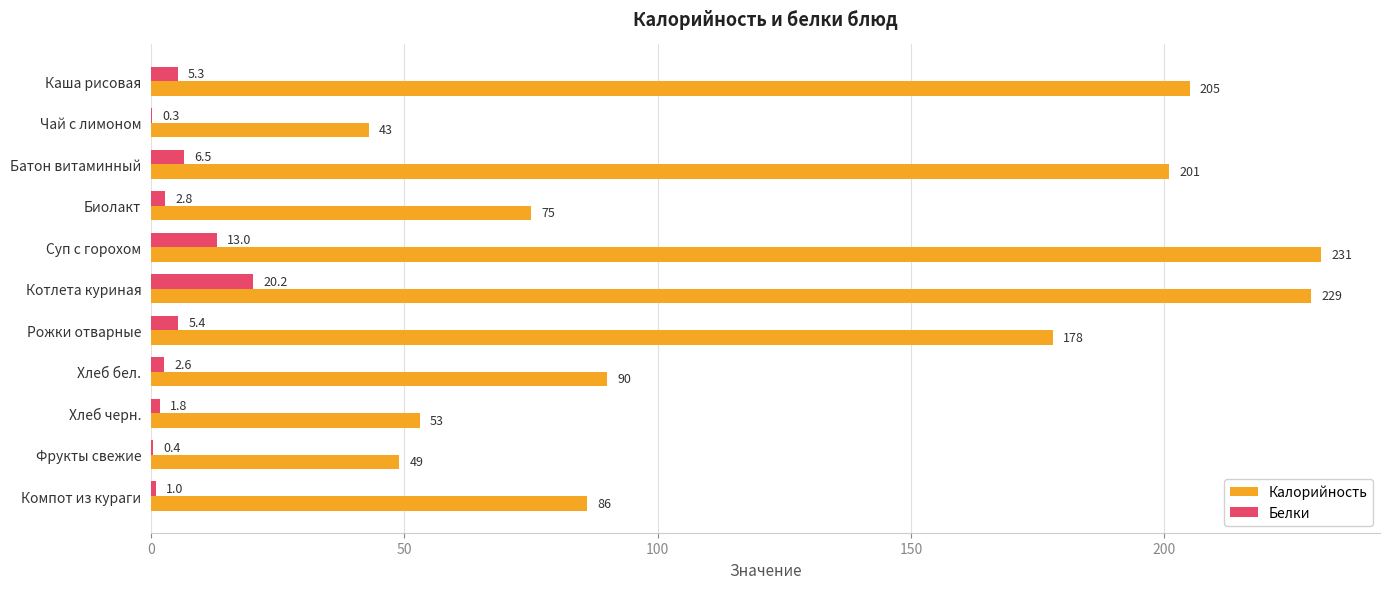

Which series changed the most between Хлеб бел. and Компот из кураги?

Калорийность